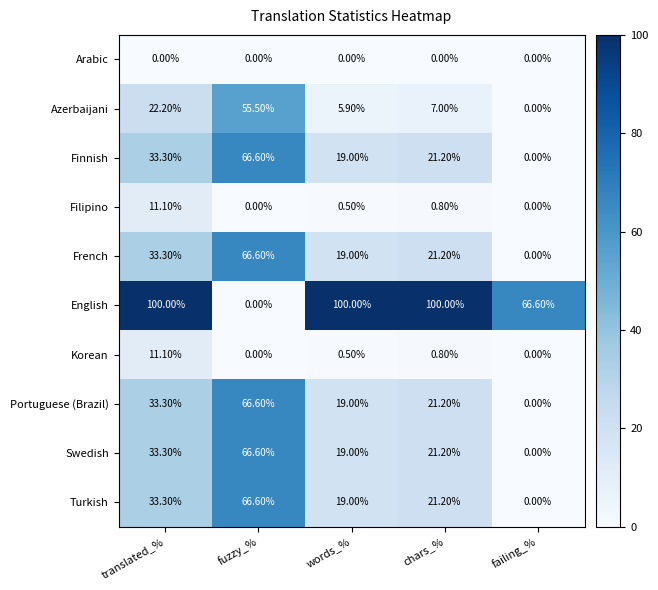

Which series changed the most between translated_% and chars_%?

Azerbaijani